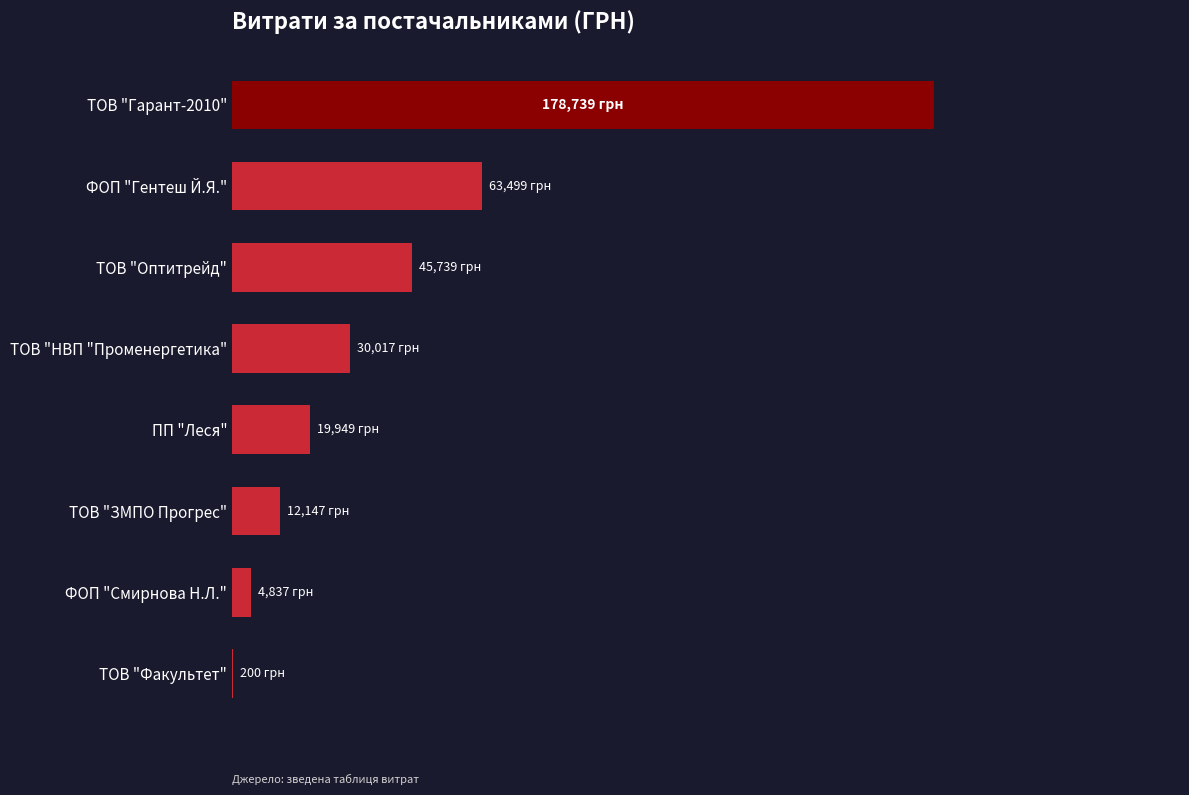

Which label corresponds to the largest value in the chart?

ТОВ "Гарант-2010"